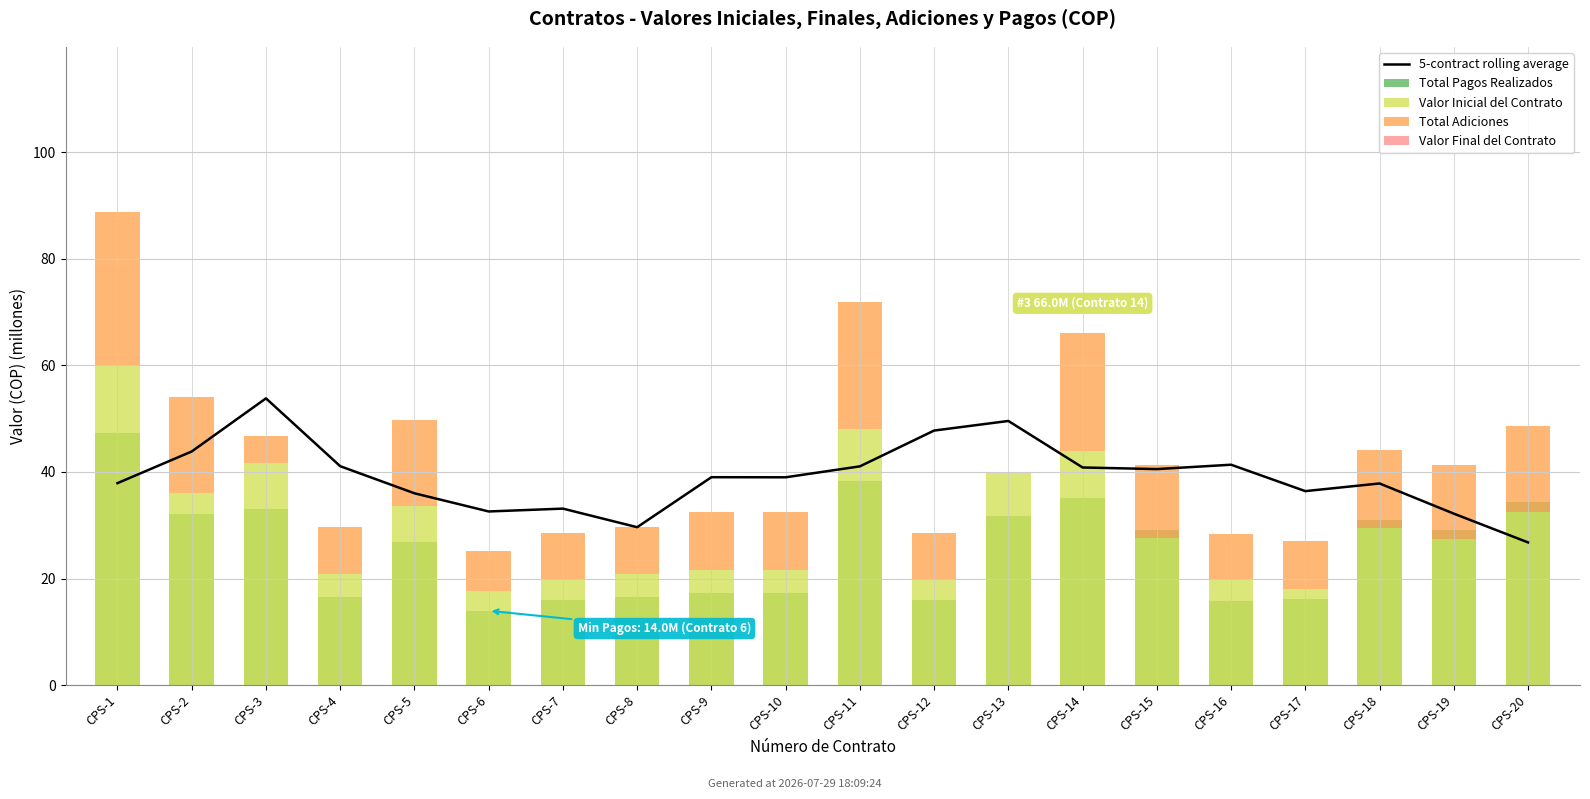

The value of Total Pagos Realizados at CPS-7 is 15.9. True or false?

True